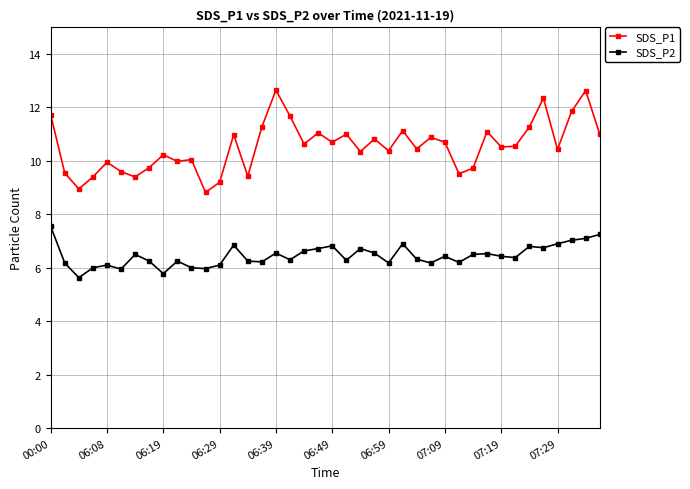

Rank the series by their maximum value, from highest to lowest.

SDS_P1, SDS_P2